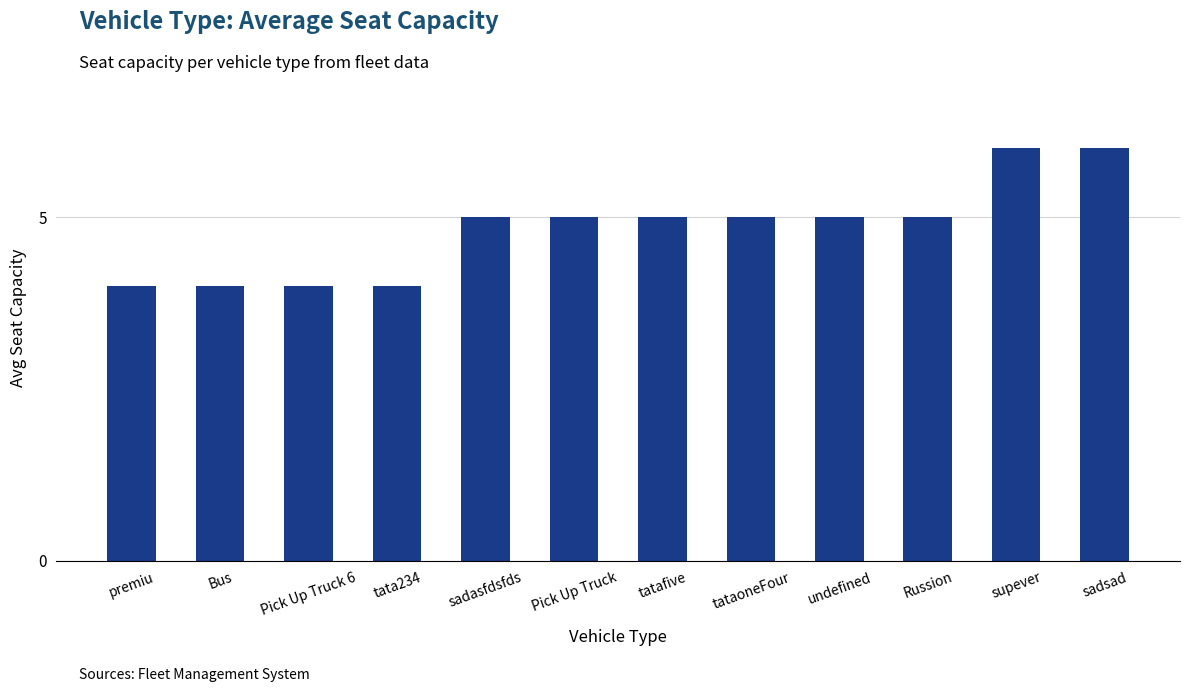

What is the greatest value displayed?

6